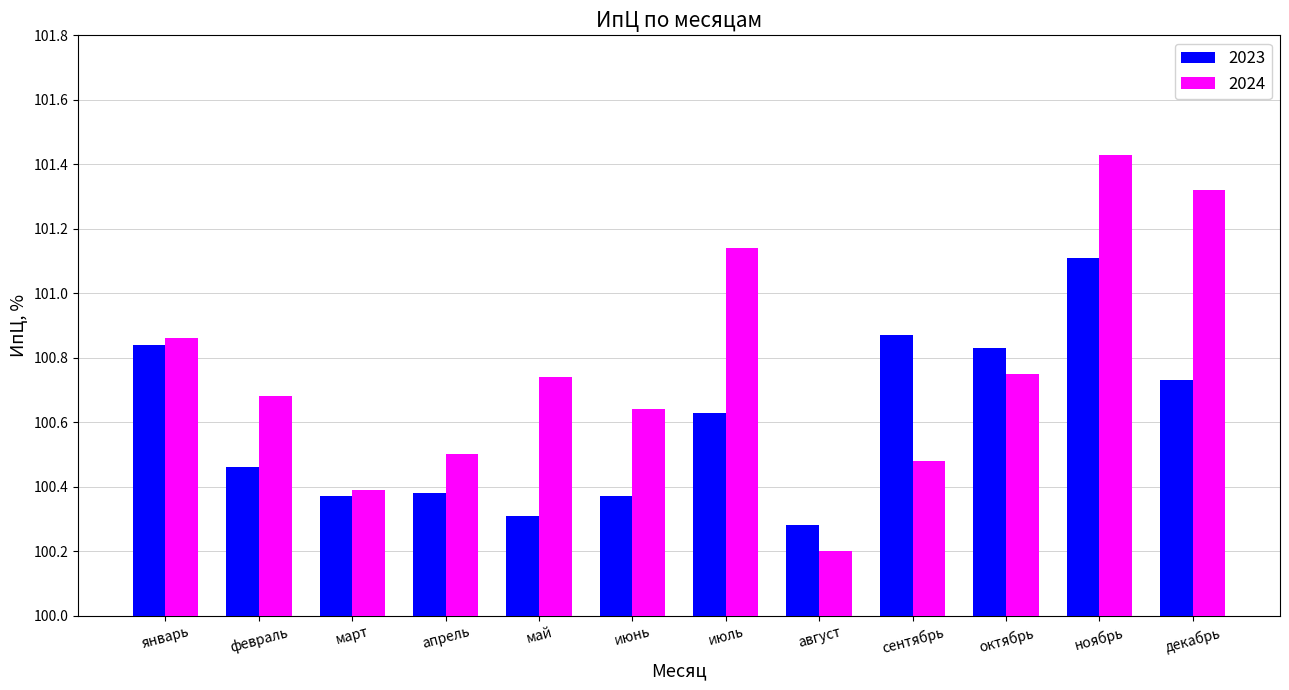

The 2024 series shows 141.9 at декабрь. True or false?

False